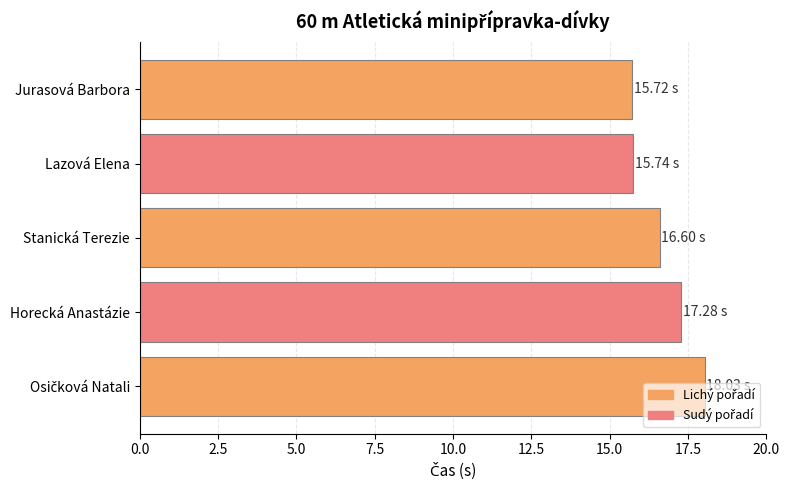

What is the ratio of the value at Lazová Elena to the value at Stanická Terezie?

0.9